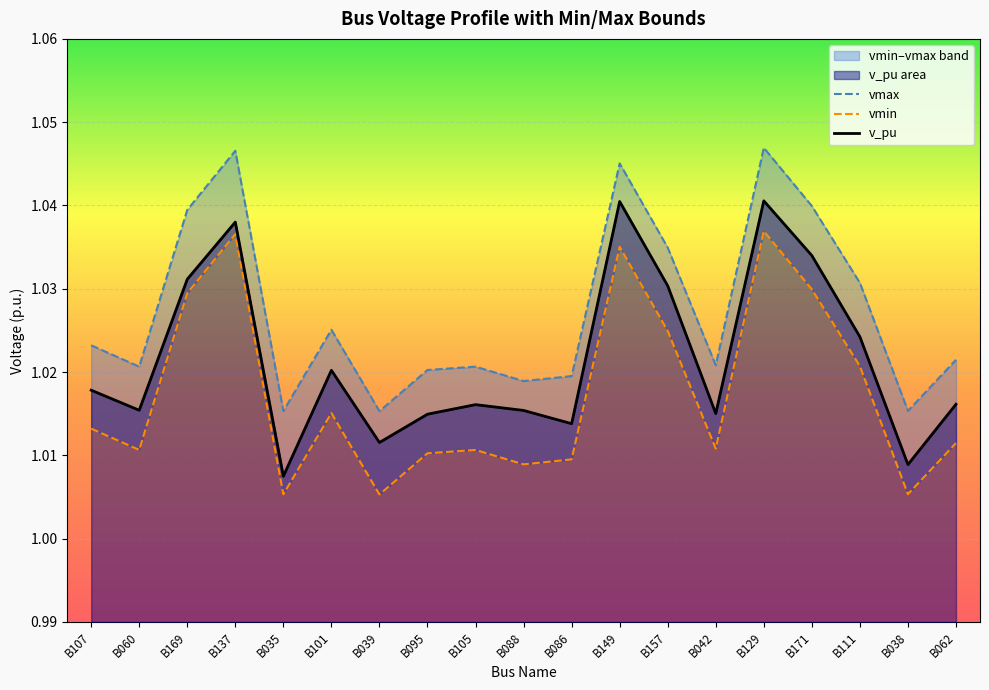

How many v_pu values are between 1 and 2?

19